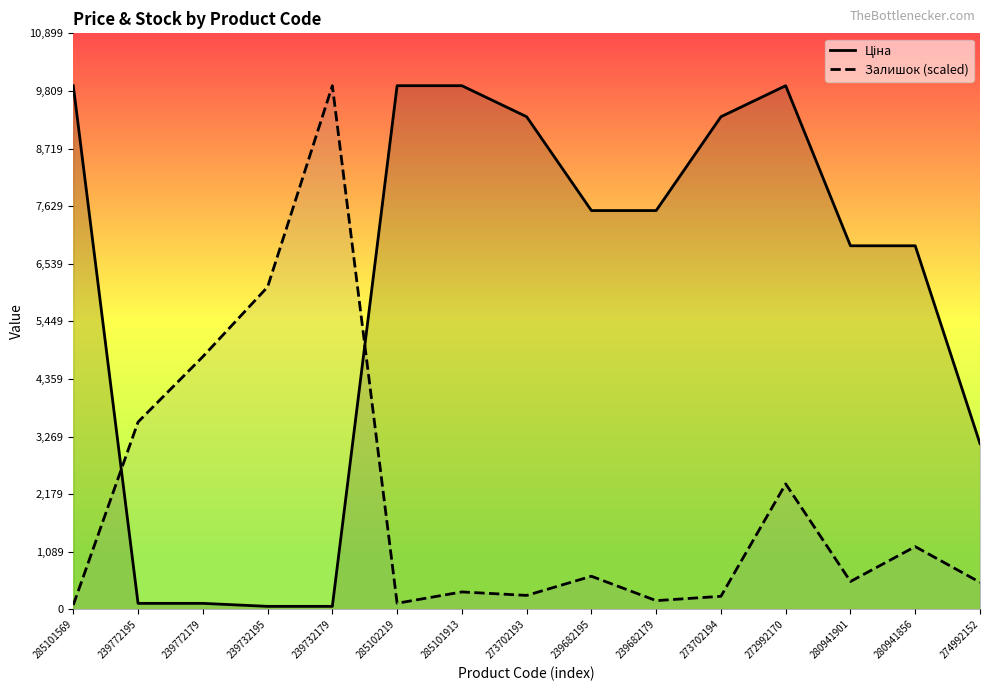

At which category does Ціна reach its first local peak?

272992170